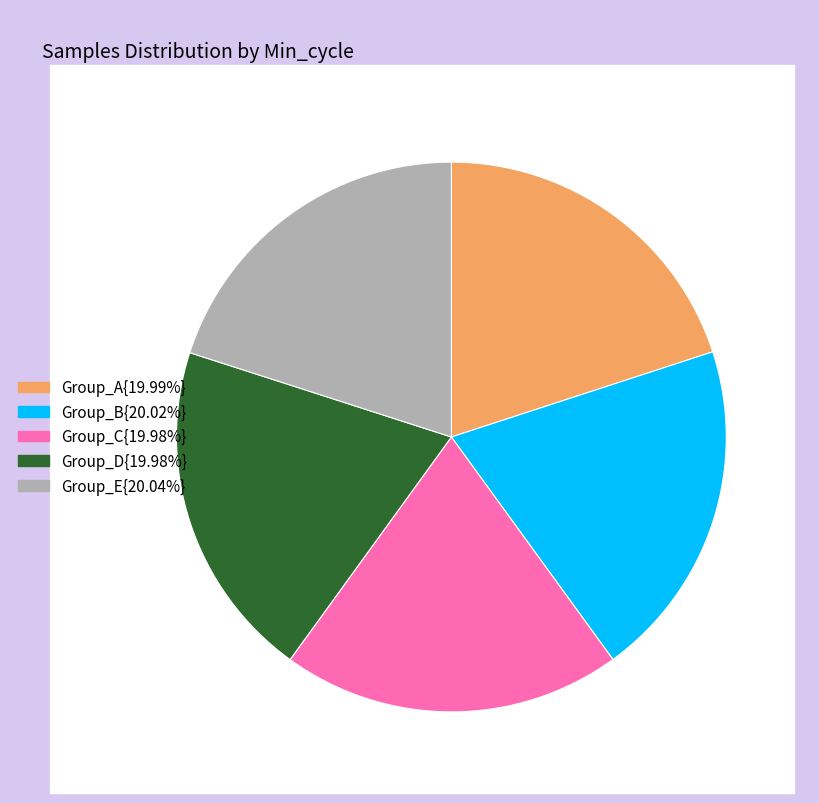

Is there a majority slice in this chart?

No